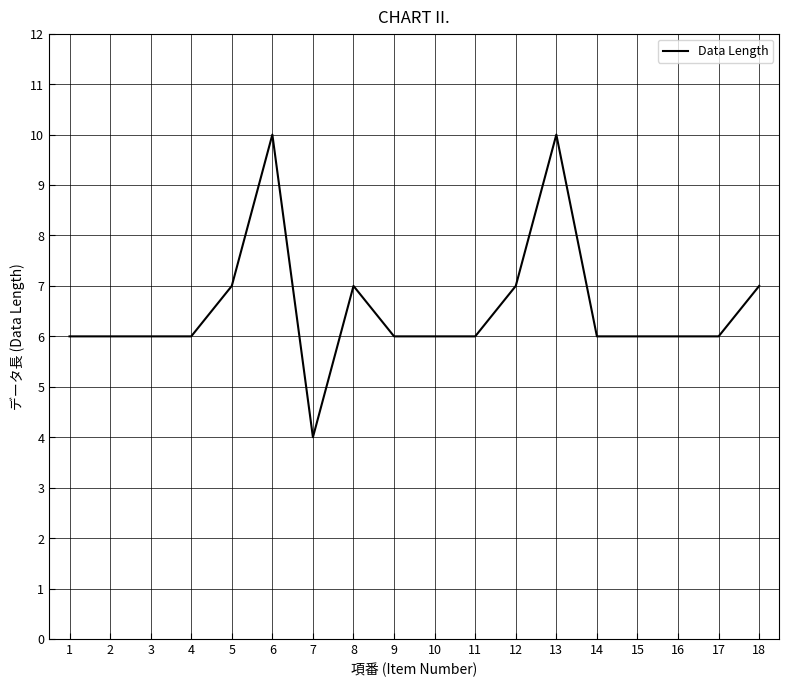

Between 12 and 17, which is larger?

12